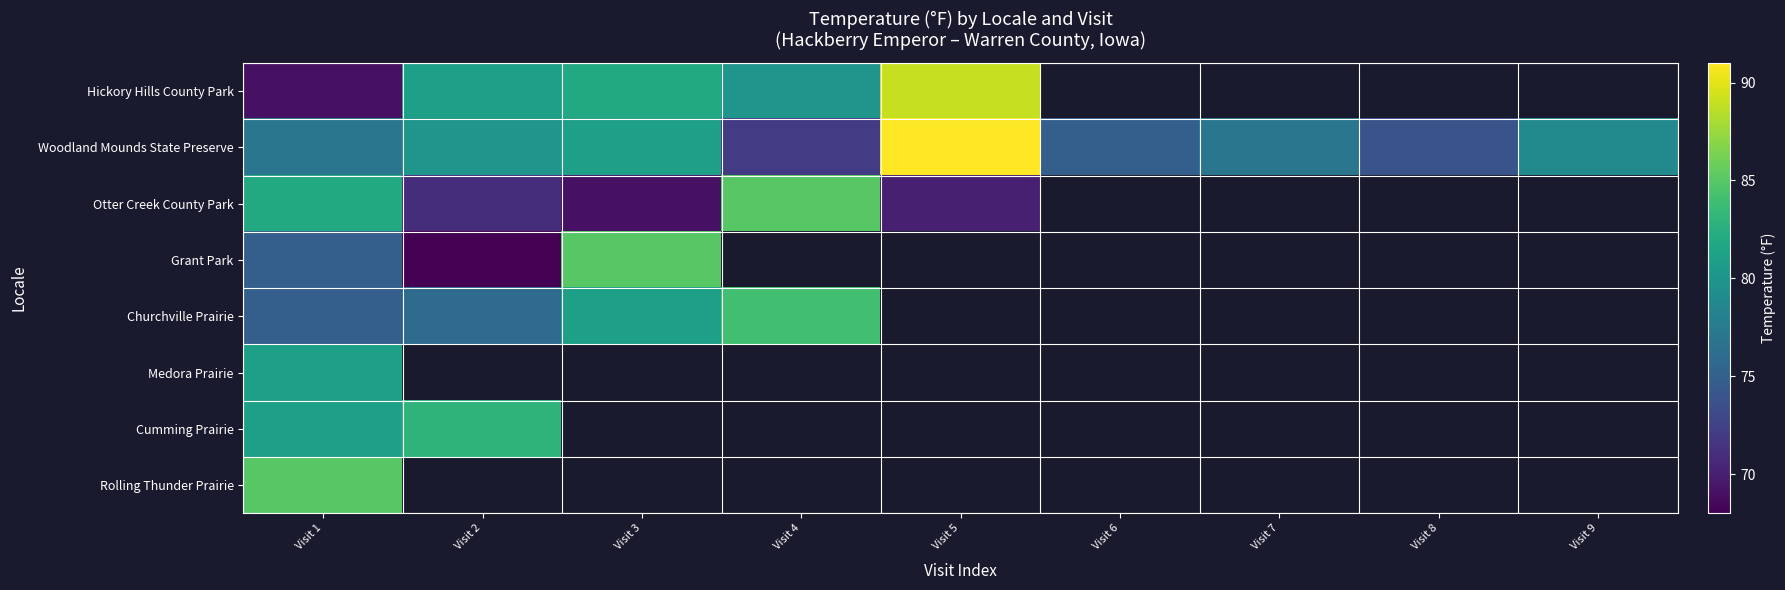

At how many categories does at least one series exceed 72?

9